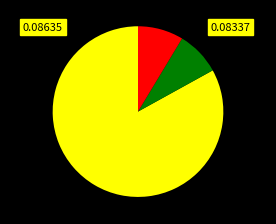

Is there a majority slice in this chart?

Yes